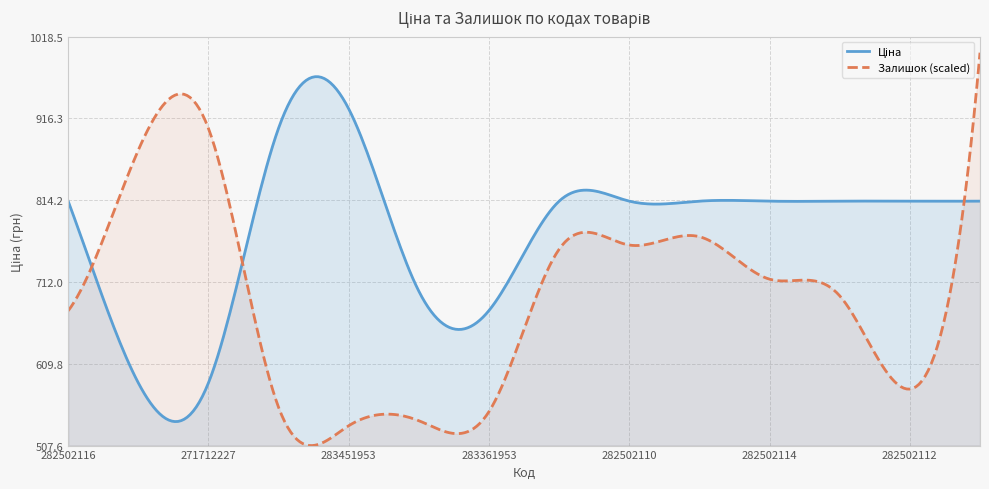

Is it true that Ціна equals 398.3 at 282502113?

False